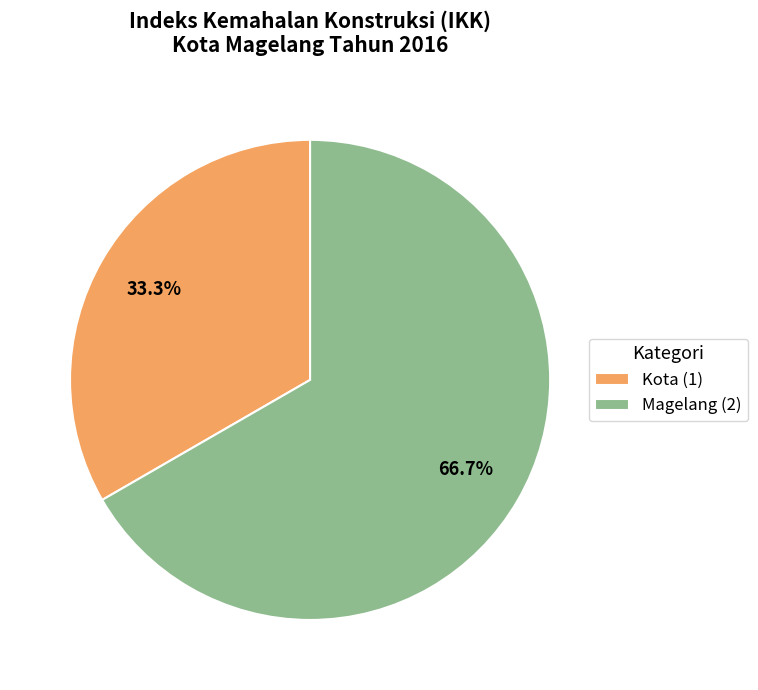

To the nearest percent, what percentage of the pie is Kota?

33%